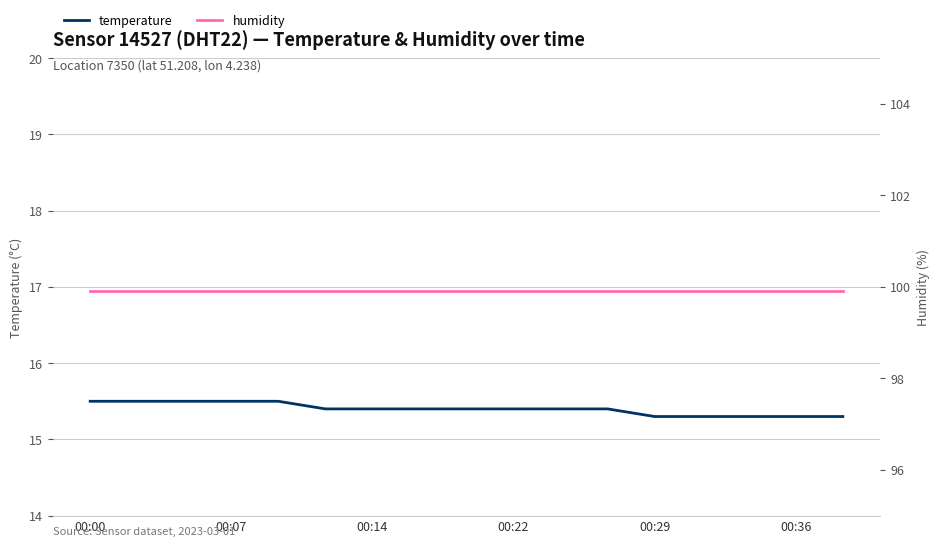

True or false: humidity and temperature intersect in this chart.

False